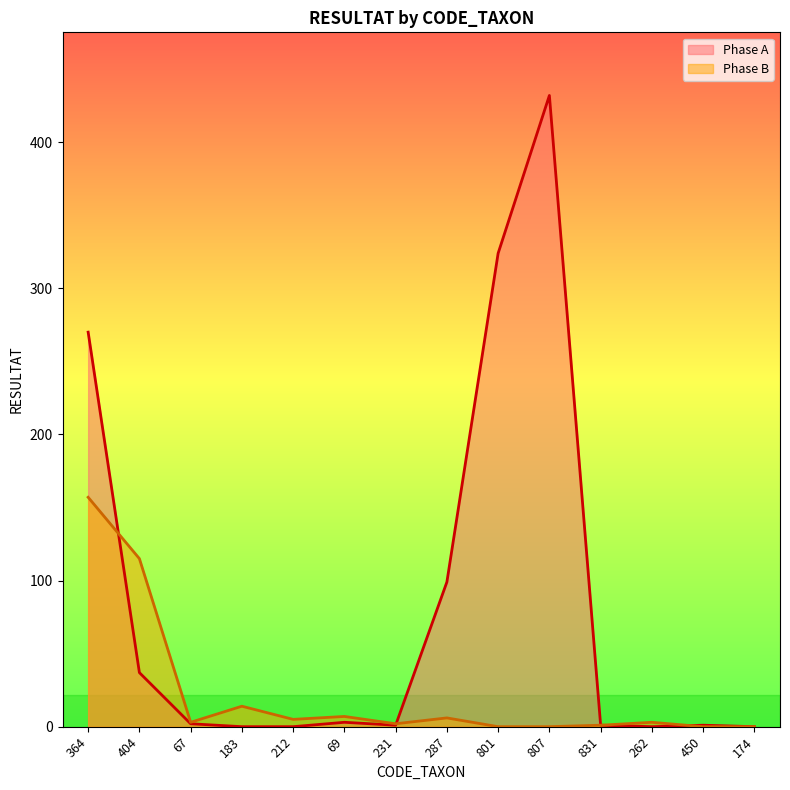

What is the sum of all Phase A values?

1170